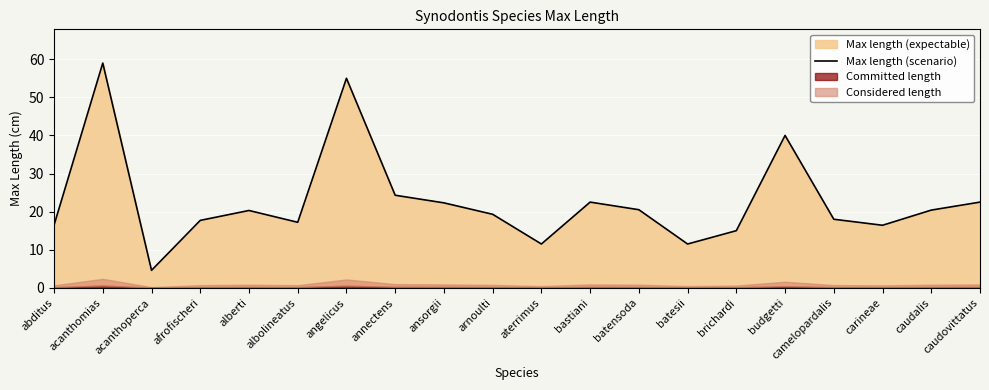

The chart shows a value of 17.7 at afrofischeri. True or false?

True